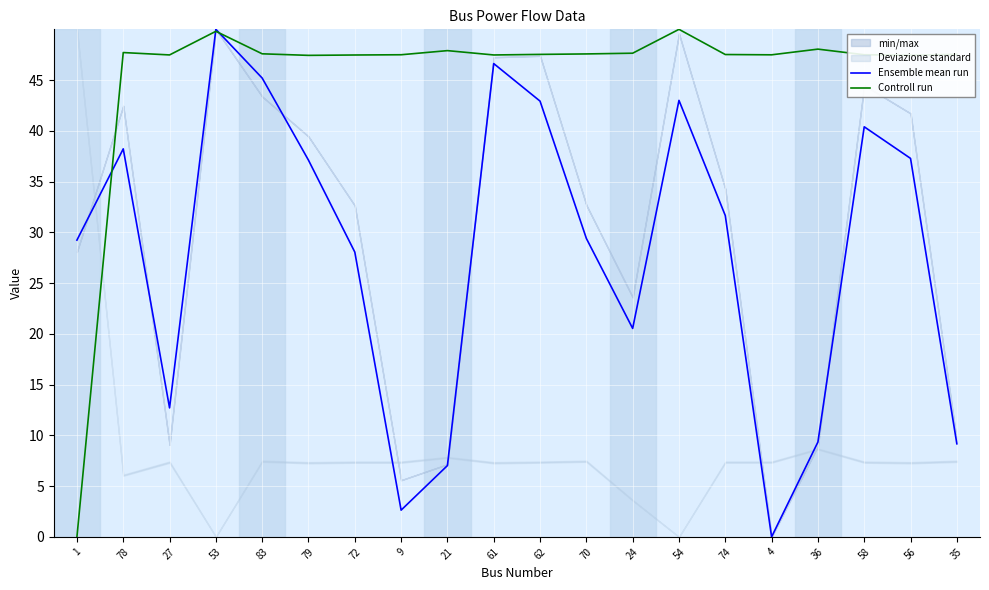

How many times do Ensemble mean run and Controll run cross each other?

3